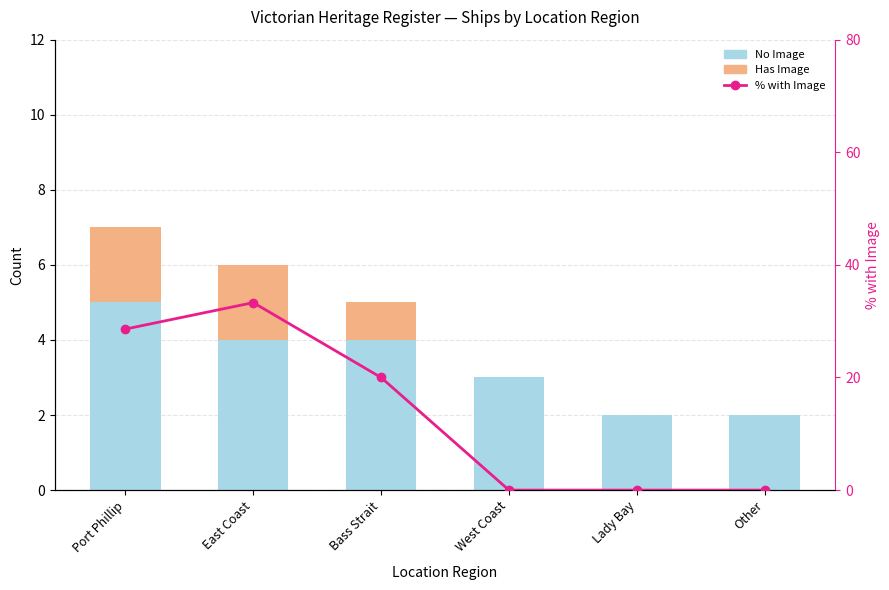

Reading right to left, extract all data points from this chart.

No Image: Other=2.0	Lady Bay=2.0	West Coast=3.0	Bass Strait=4.0	East Coast=4.0	Port Phillip=5.0
Has Image: Other=0.0	Lady Bay=0.0	West Coast=0.0	Bass Strait=1.0	East Coast=2.0	Port Phillip=2.0
% with Image: Other=0.0	Lady Bay=0.0	West Coast=0.0	Bass Strait=20.0	East Coast=33.3	Port Phillip=28.6